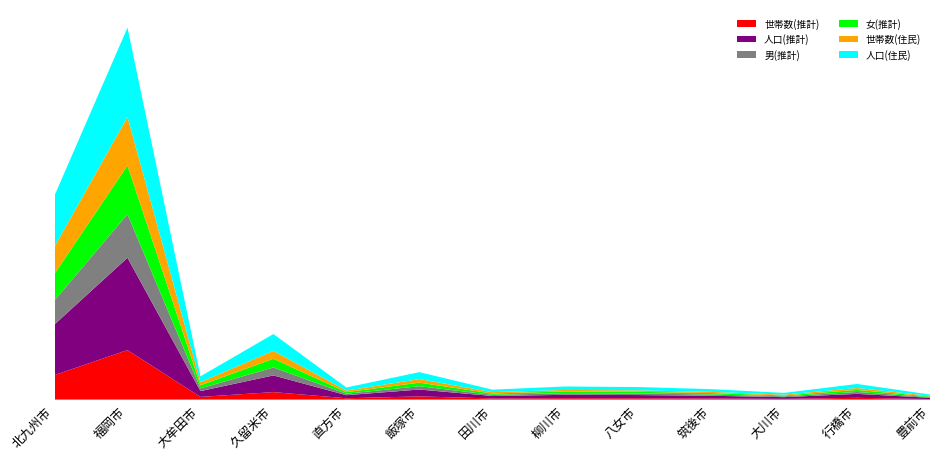

Reading left to right, list all the values displayed in this chart.

世帯数(推計): 439482	887374	48141	134233	24149	57274	20635	24601	23175	19978	13186	31999	9919
人口(推計): 909273	1655753	104386	299037	54740	123169	44326	61065	58238	48515	30795	70679	22840
男(推計): 429675	781110	48221	142526	25787	59101	20211	28830	27527	23358	14380	34004	10664
女(推計): 479598	874643	56165	156511	28953	64068	24115	32235	30711	25157	16415	36675	12176
世帯数(住民): 486283	869216	55241	142745	27796	64160	24229	26474	25886	21198	14052	34618	11773
人口(住民): 916392	1603054	105441	300604	54929	124502	45041	61786	59660	49211	31393	72318	23505